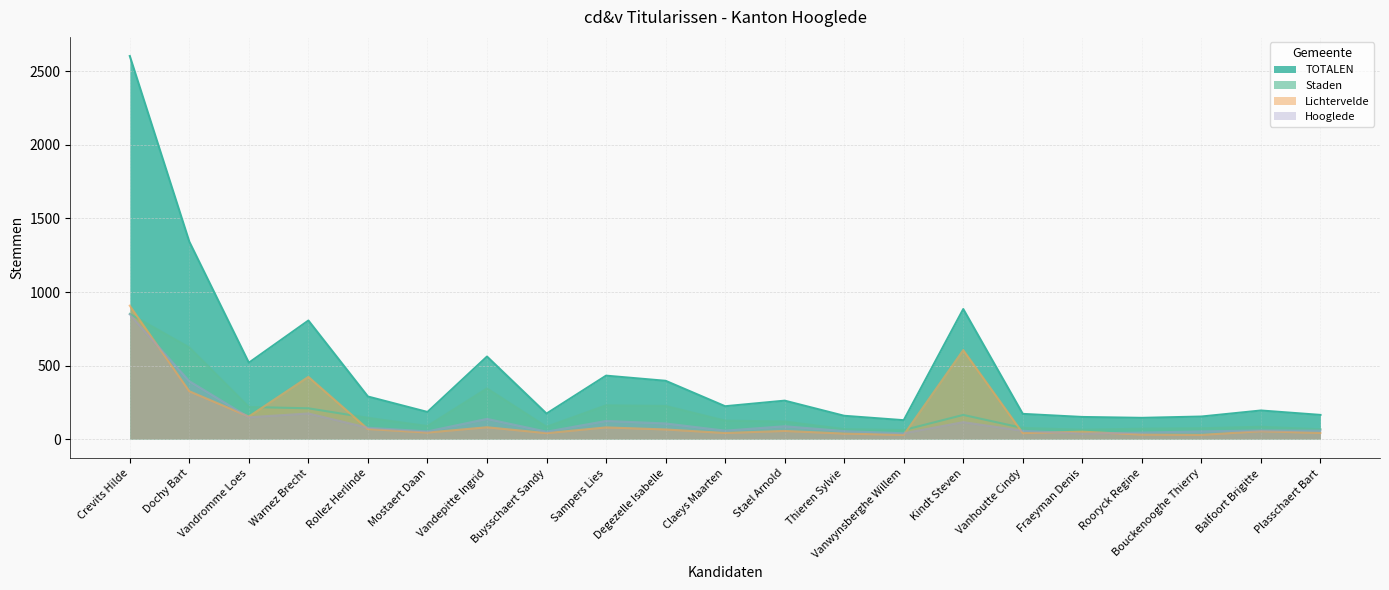

What is the label of the 12th point from the left?

Stael Arnold